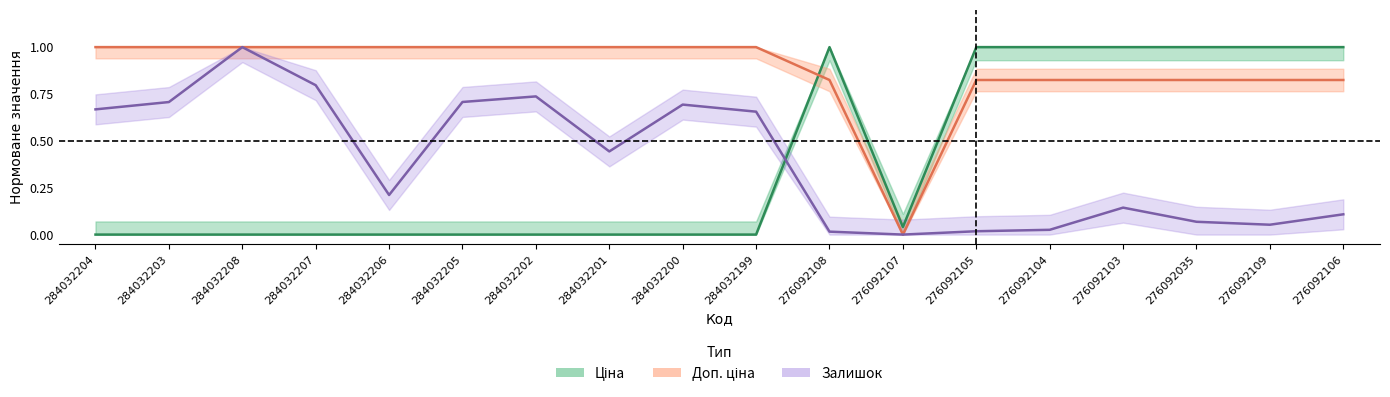

At which category does Залишок reach its first local valley?

284032206